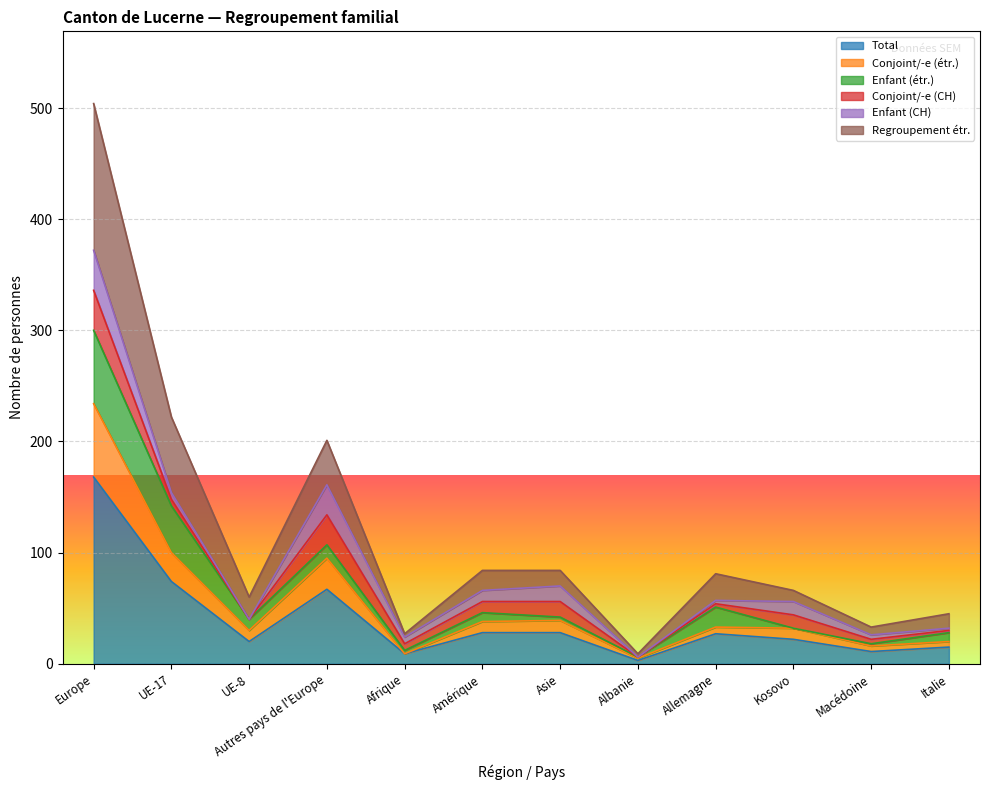

Is the value of Conjoint/-e (étr.) at UE-17 greater than the value of Total at UE-17?

Yes